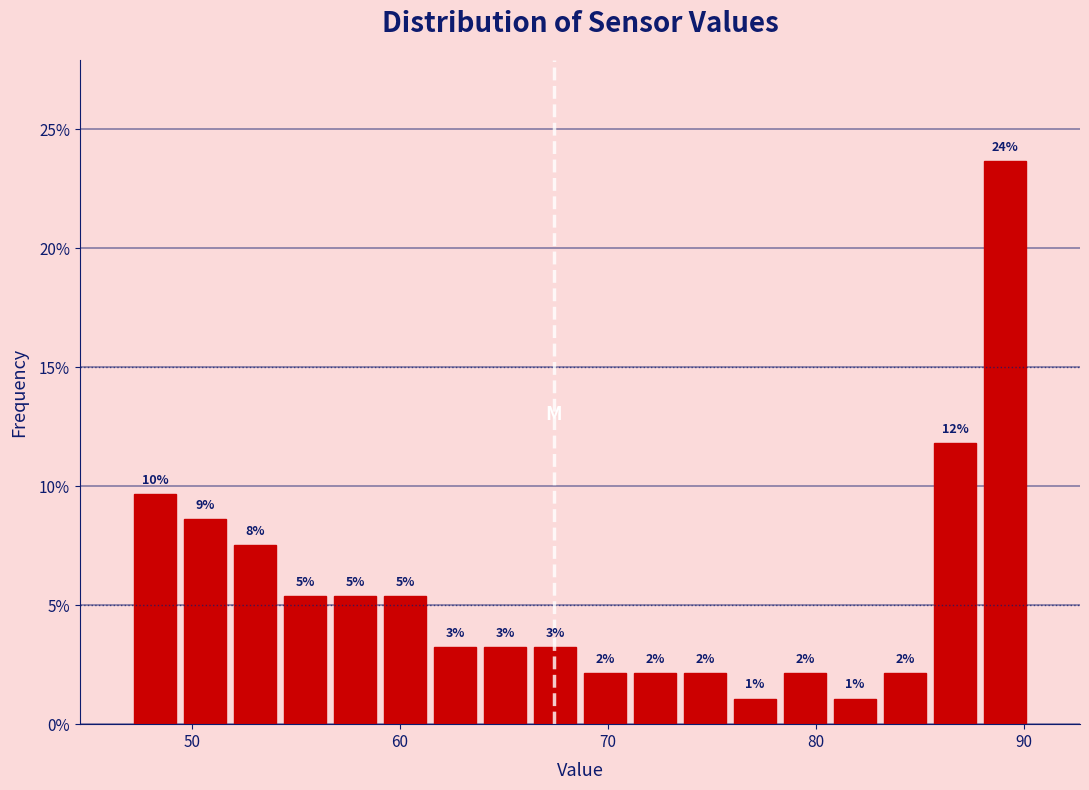

Around what value on the x-axis is the tallest bar? Give the approximate position of its centre, as read against the axis.

89